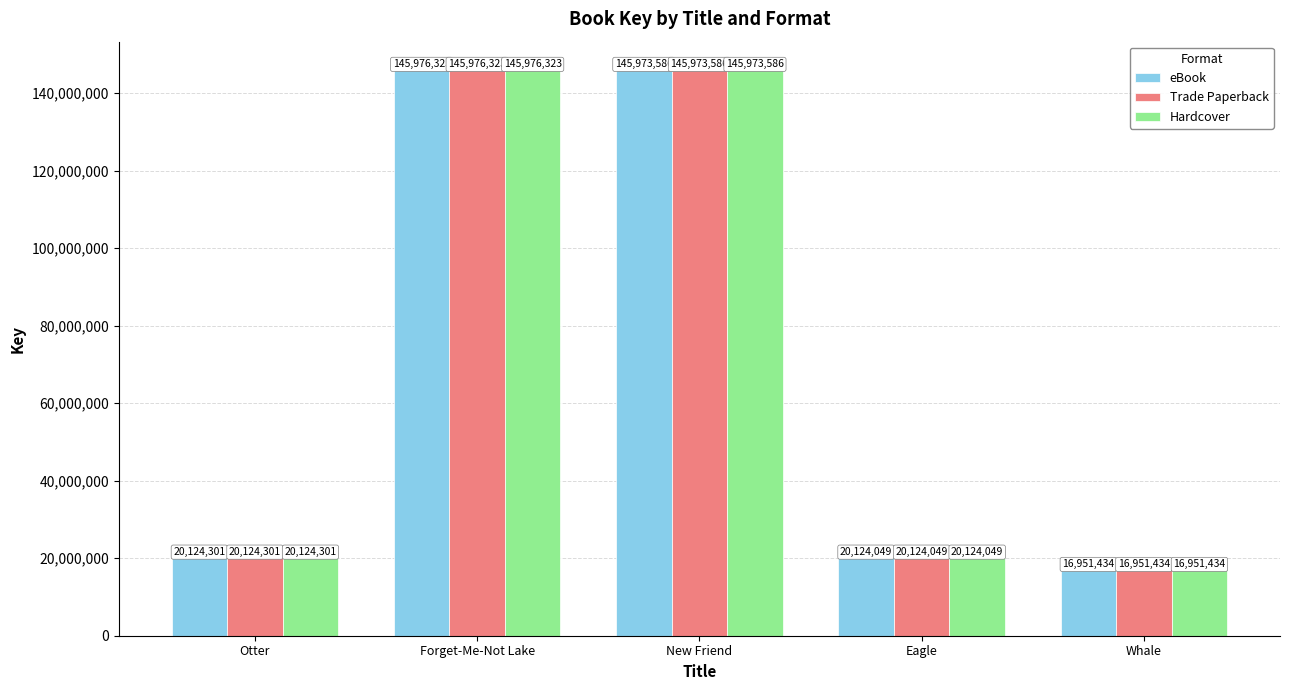

How many values in the Trade Paperback series are below 20124301?

2